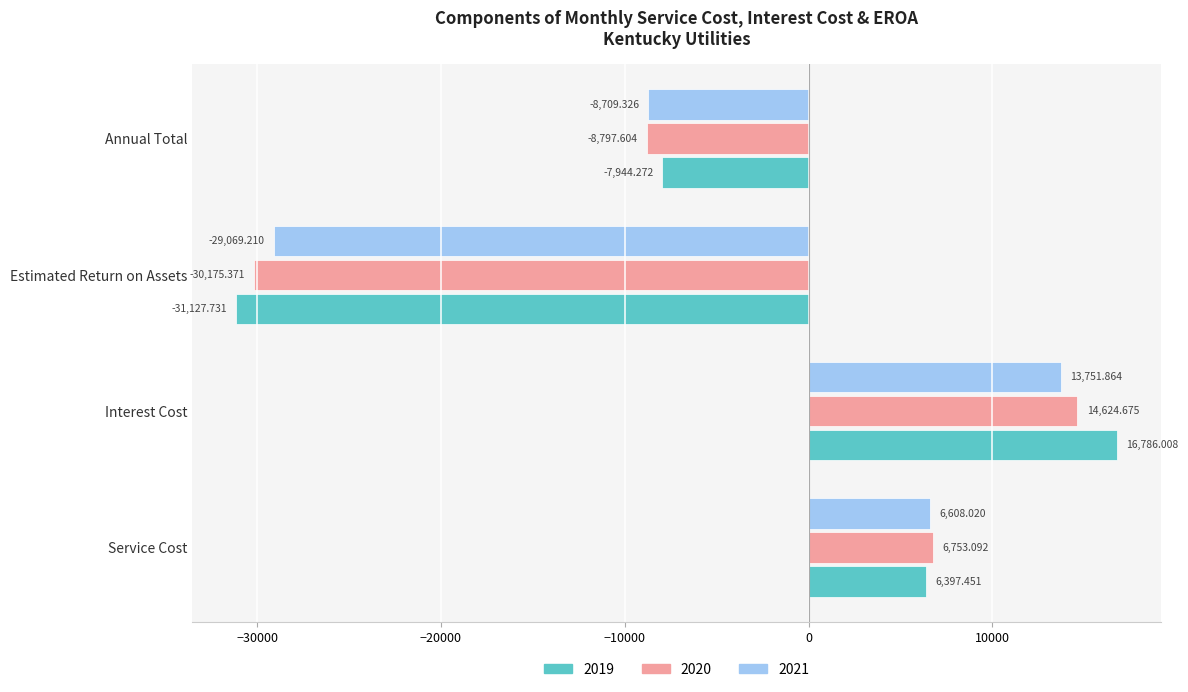

How many positive values does the 2020 series have?

2